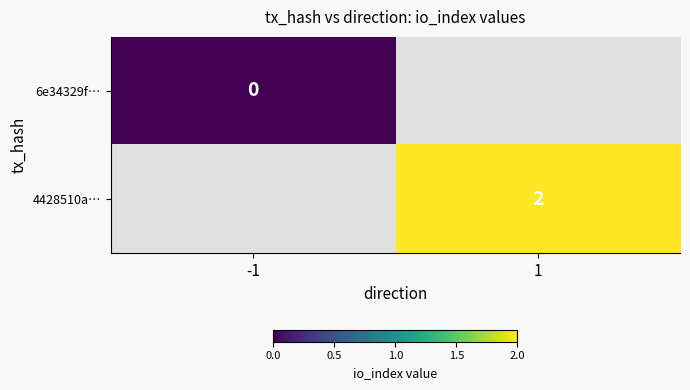

True or false: 4428510a… has a value of 4 at 1.

False